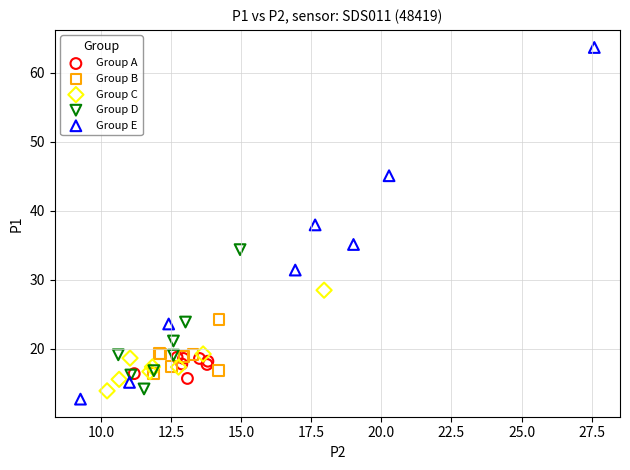

Which series contains the highest Y value?

Group E